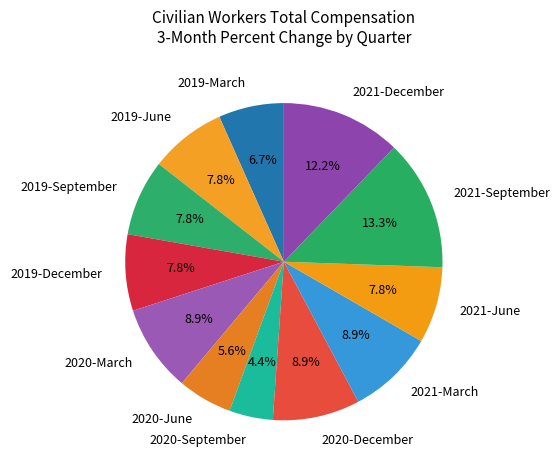

How many slices are in this pie chart?

12